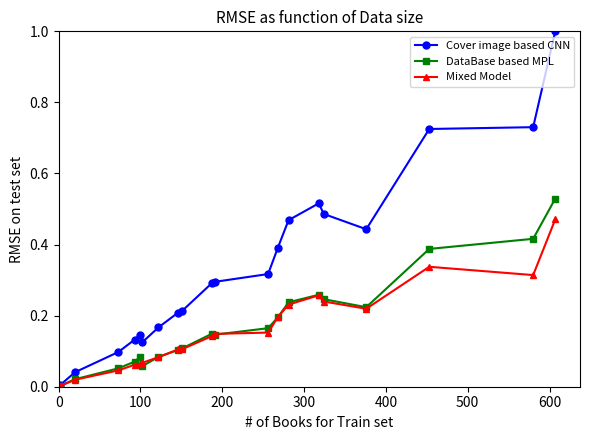

Count the number of data series in this chart.

3